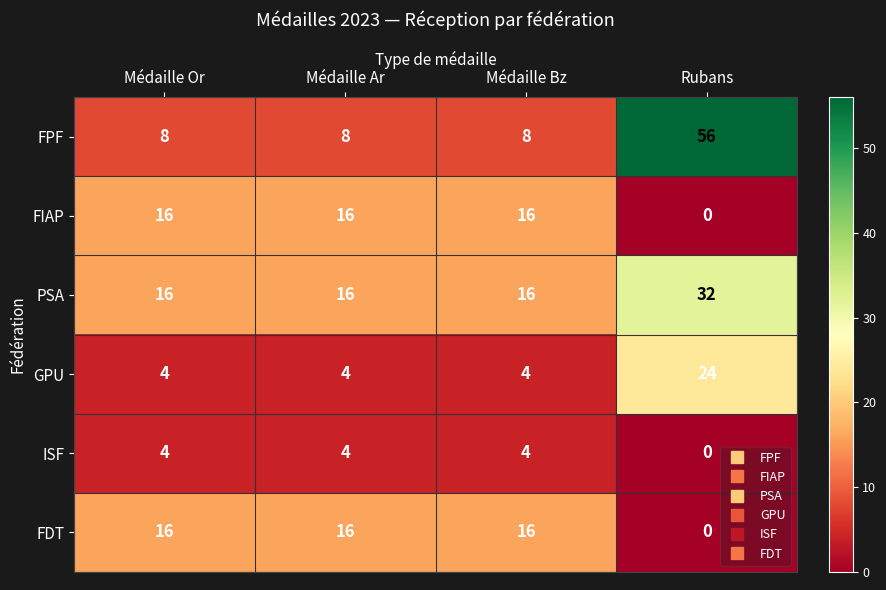

What is the difference between the highest and lowest values at Médaille Bz?

12